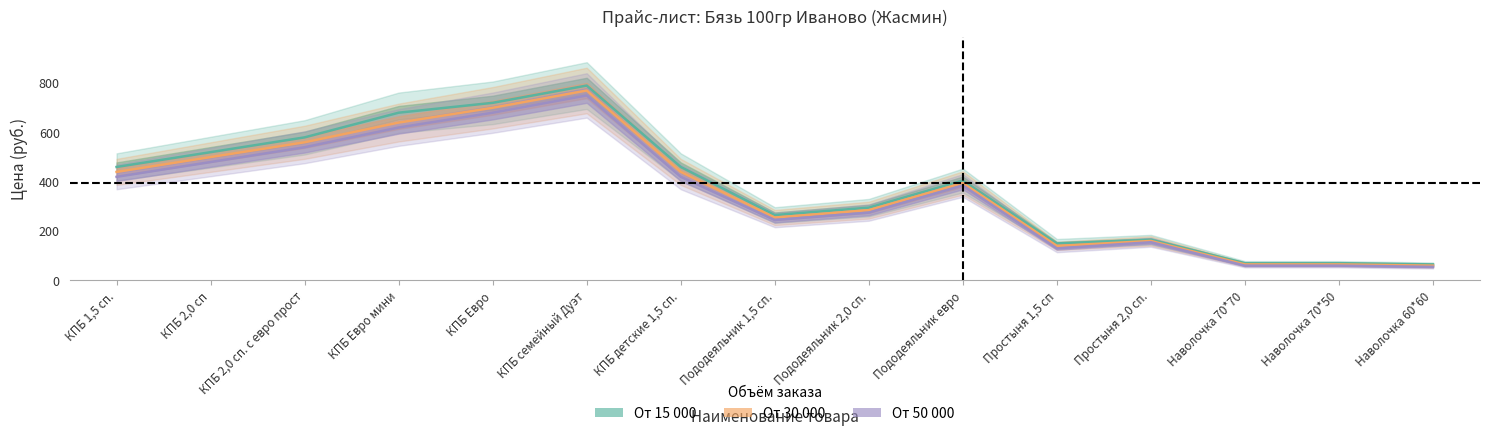

What is the difference between the От 15 000 values at Наволочка 70*70 and Пододеяльник 2,0 сп.?

225